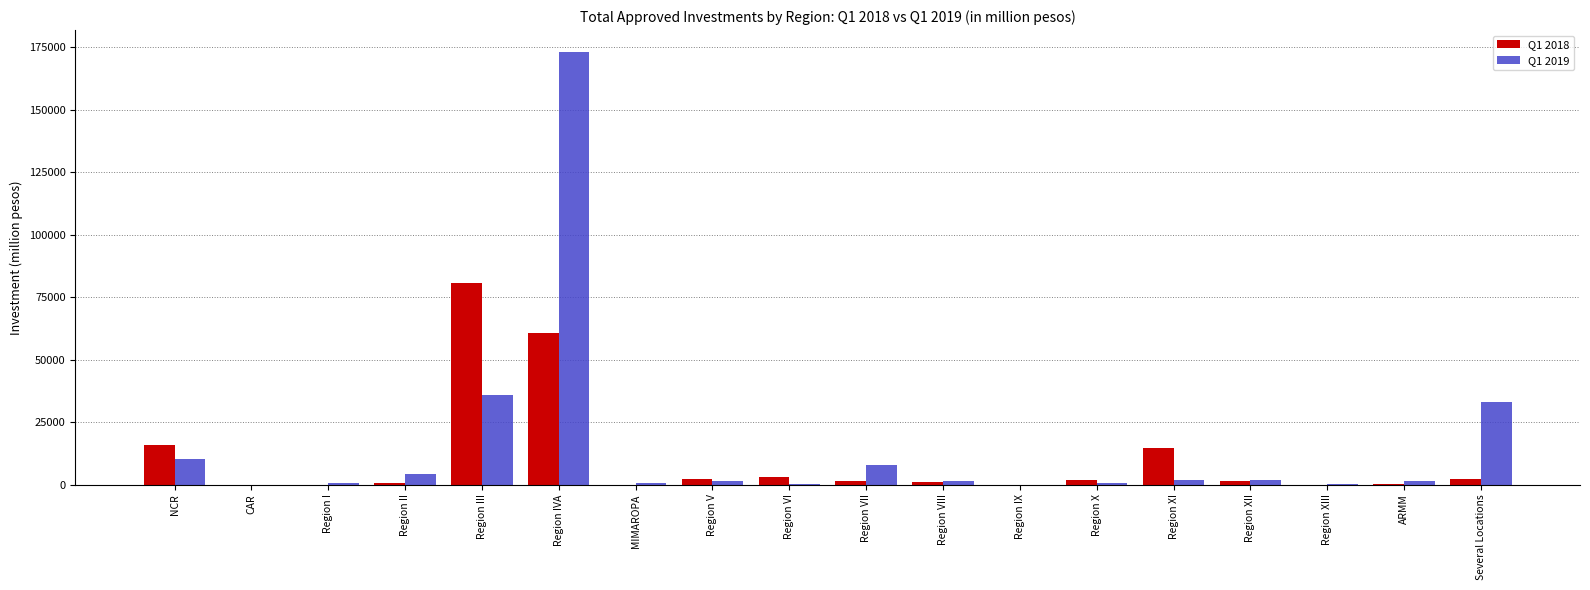

What is the difference between the Q1 2019 values at Region VIII and Region IVA?

171882.5